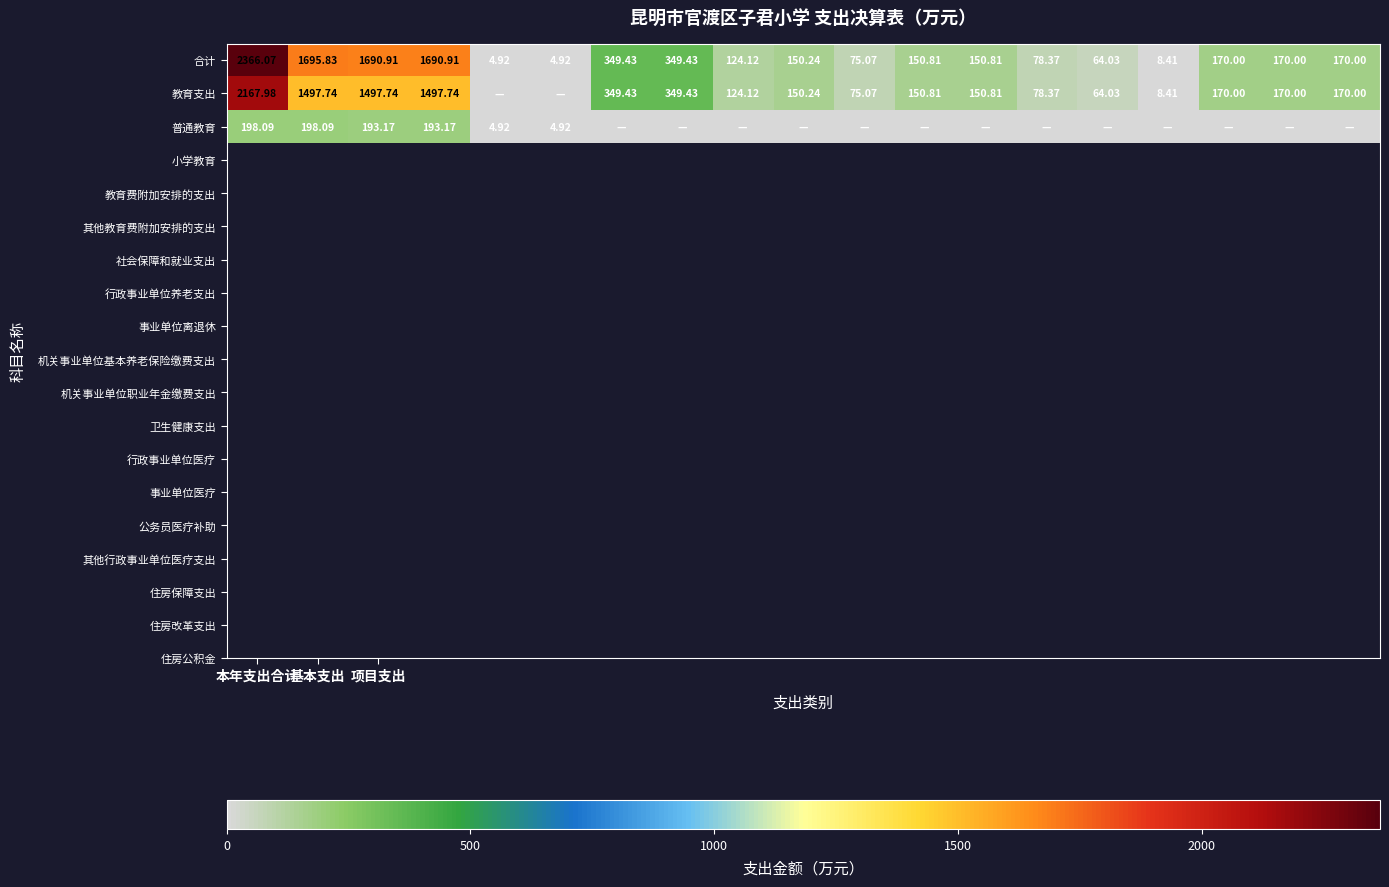

Which series has the widest spread of values?

合计